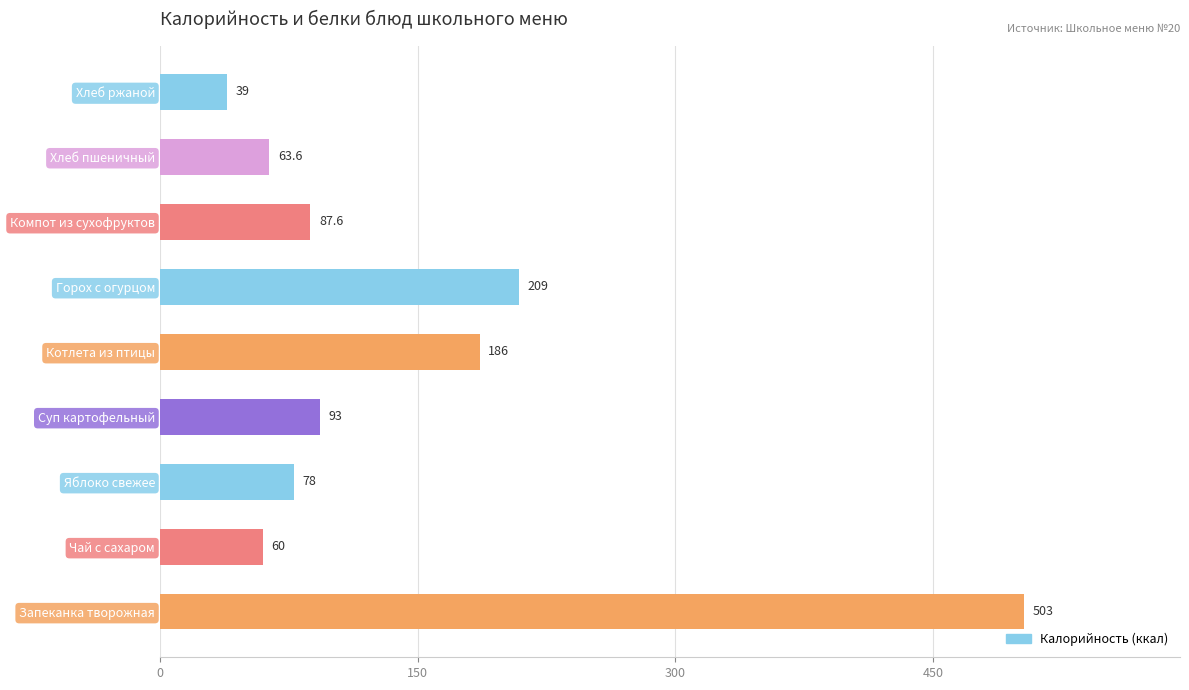

How many bars are there in total?

9